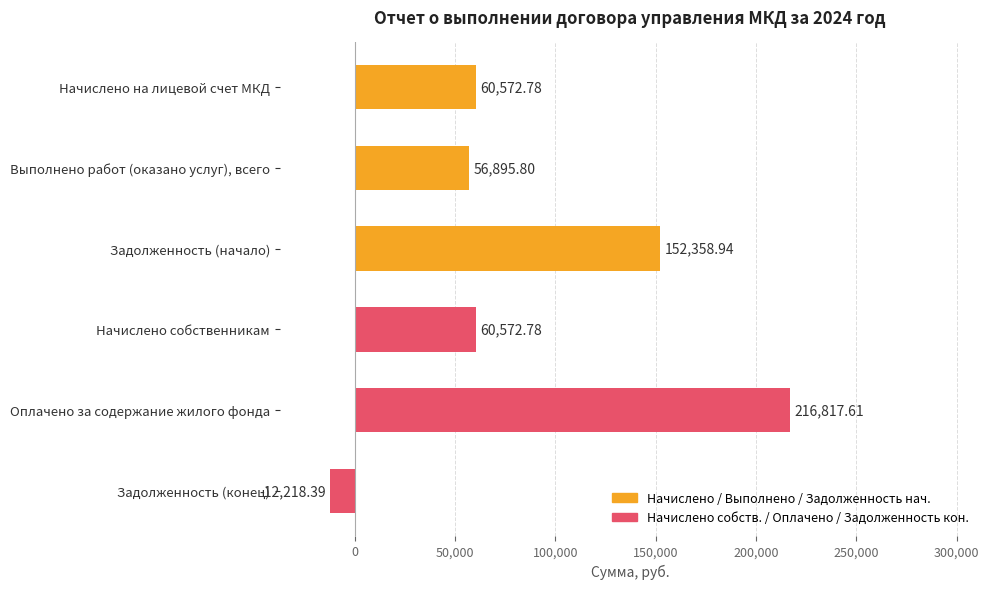

How many bars are there in total?

6